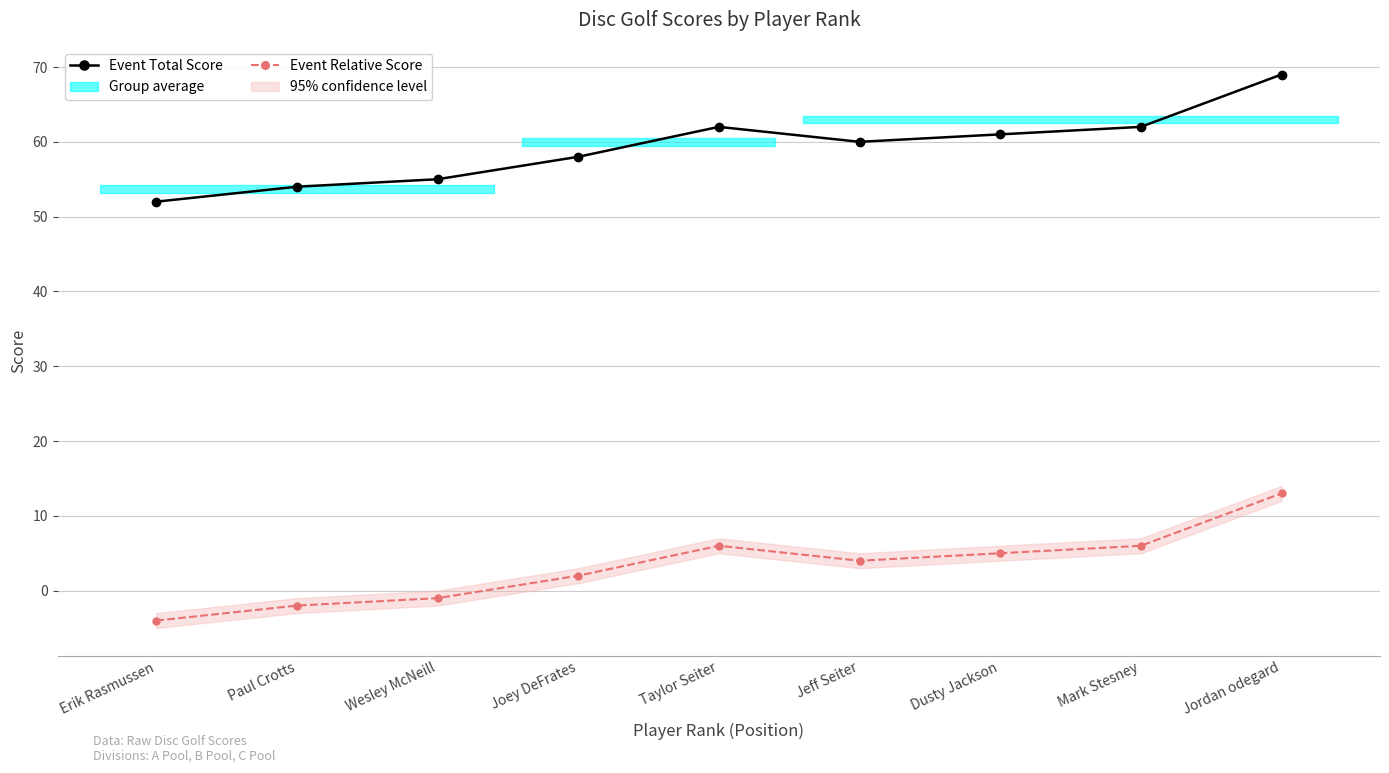

Reading left to right, transcribe all the data shown in this chart.

Event Total Score: 52	54	55	58	62	60	61	62	69
Event Relative Score: -4	-2	-1	2	6	4	5	6	13